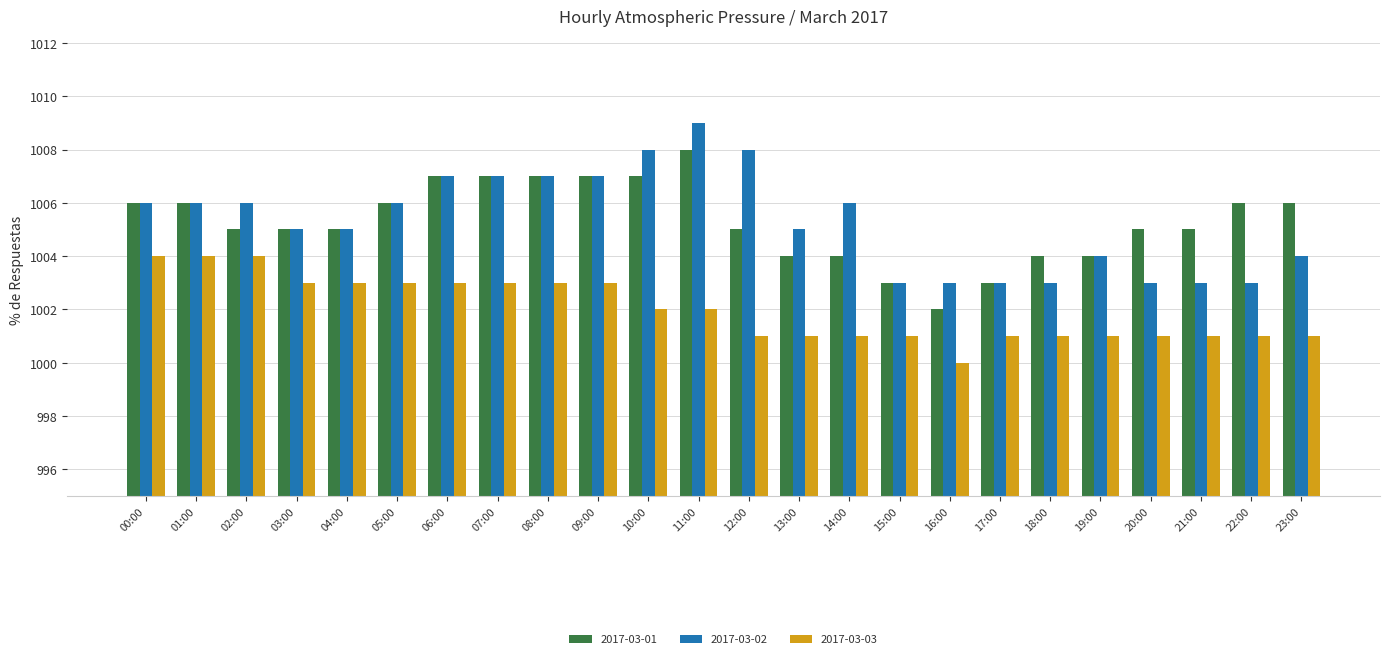

The value of 2017-03-02 at 13:00 is 1005. True or false?

True